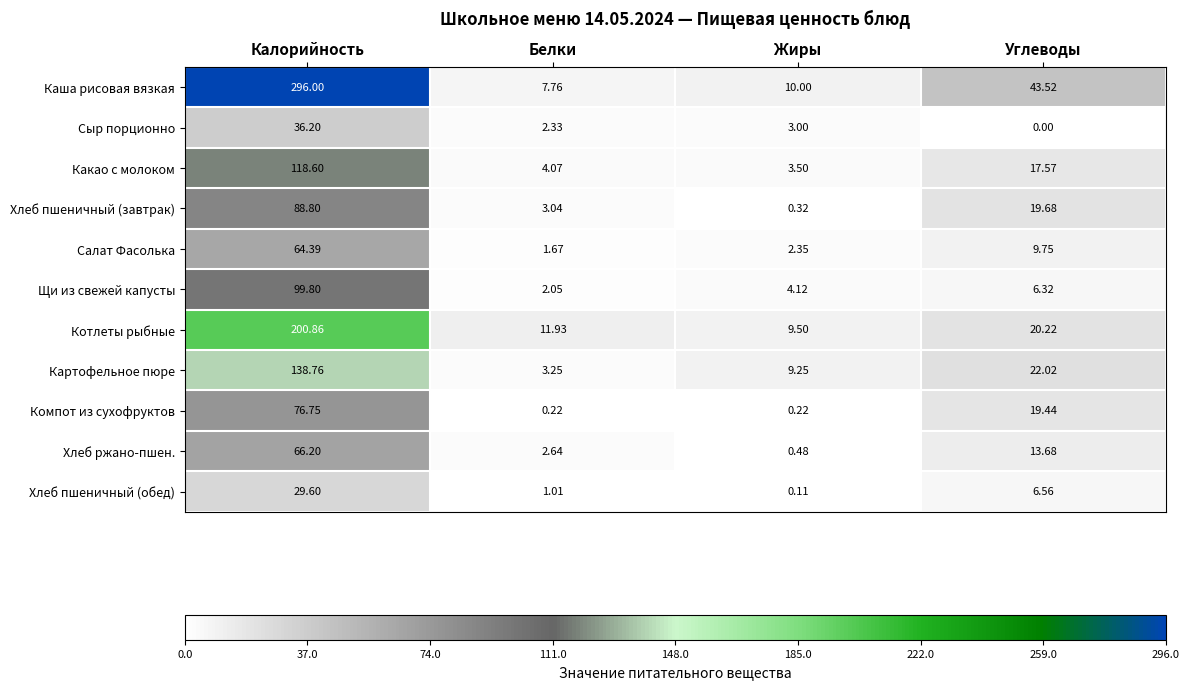

Is the value of Какао с молоком at Белки greater than the value of Сыр порционно at Углеводы?

Yes